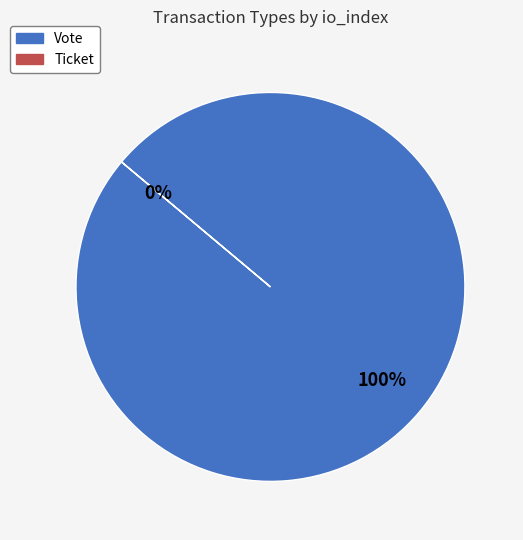

What percentage is the Vote slice, to the nearest percent?

100%